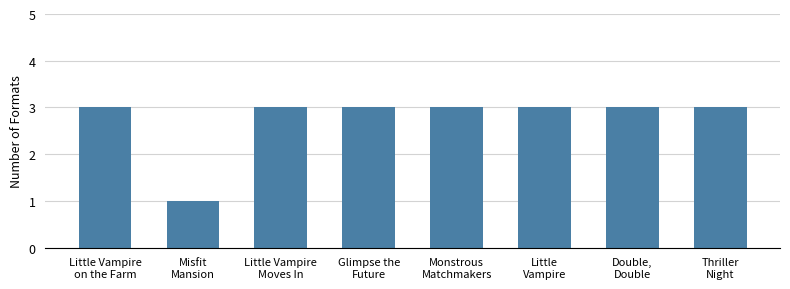

Reading left to right, extract all data points from this chart.

3	1	3	3	3	3	3	3